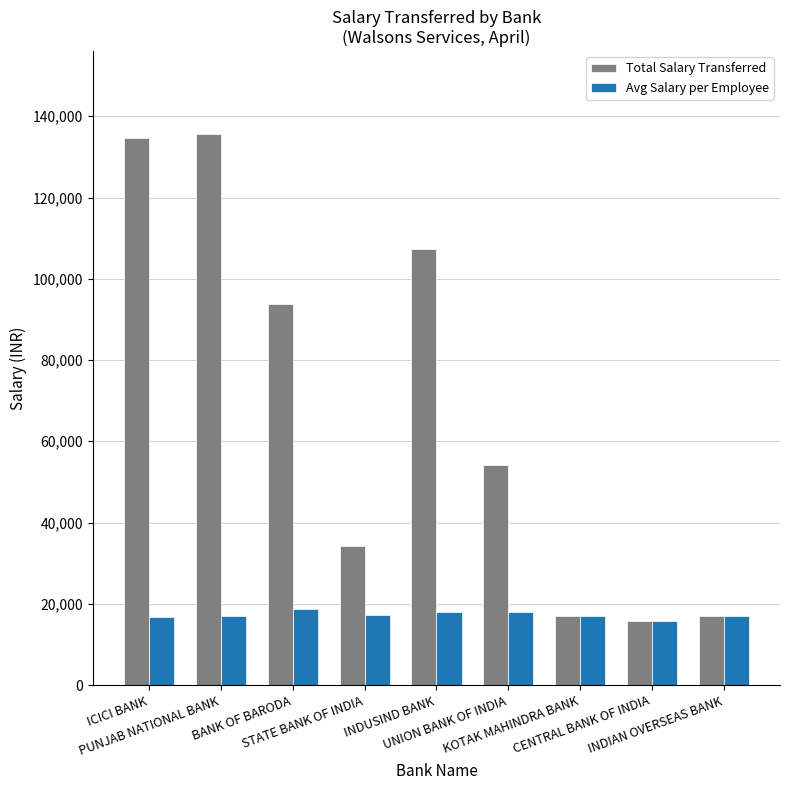

The value of Total Salary Transferred at CENTRAL BANK OF INDIA is 23187.6. True or false?

False